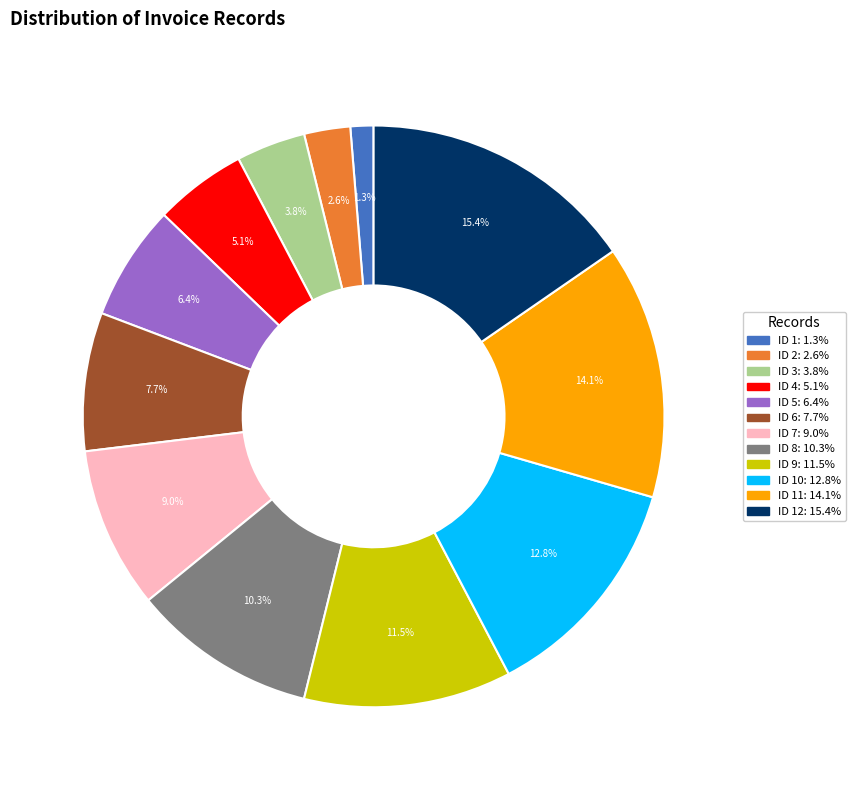

Is there any slice that represents more than half of the pie?

No